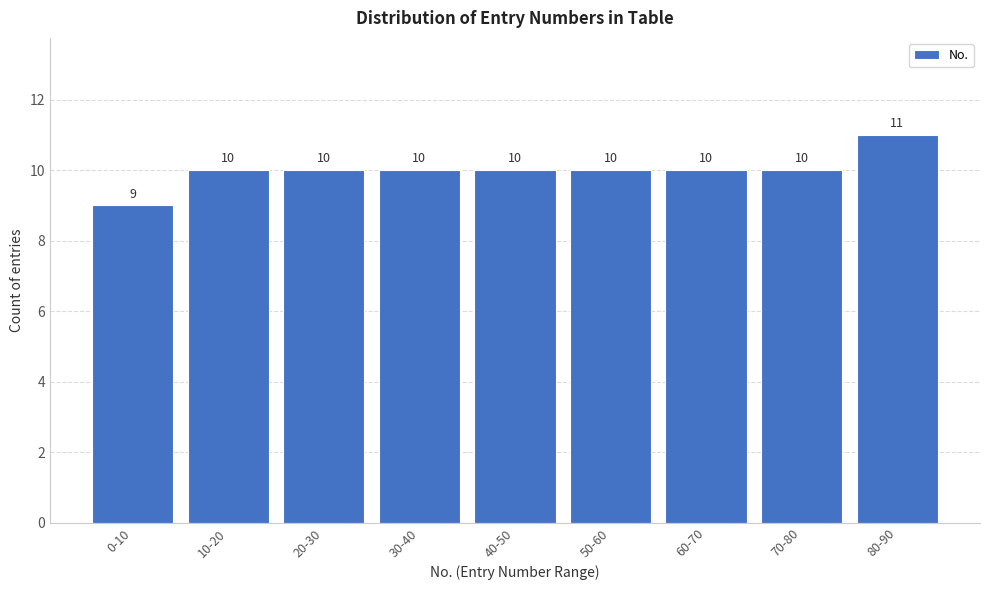

Reading left to right, extract all data points from this chart.

0-10=9	10-20=10	20-30=10	30-40=10	40-50=10	50-60=10	60-70=10	70-80=10	80-90=11